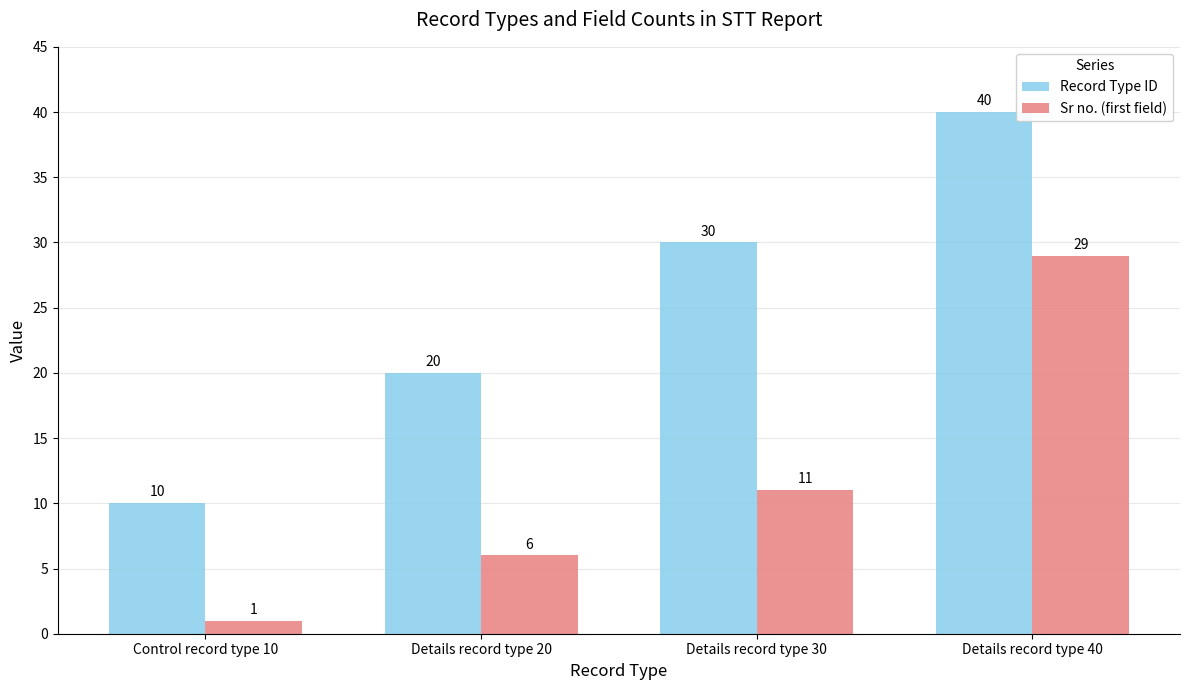

The value of Sr no. (first field) at Details record type 20 is 4. True or false?

False